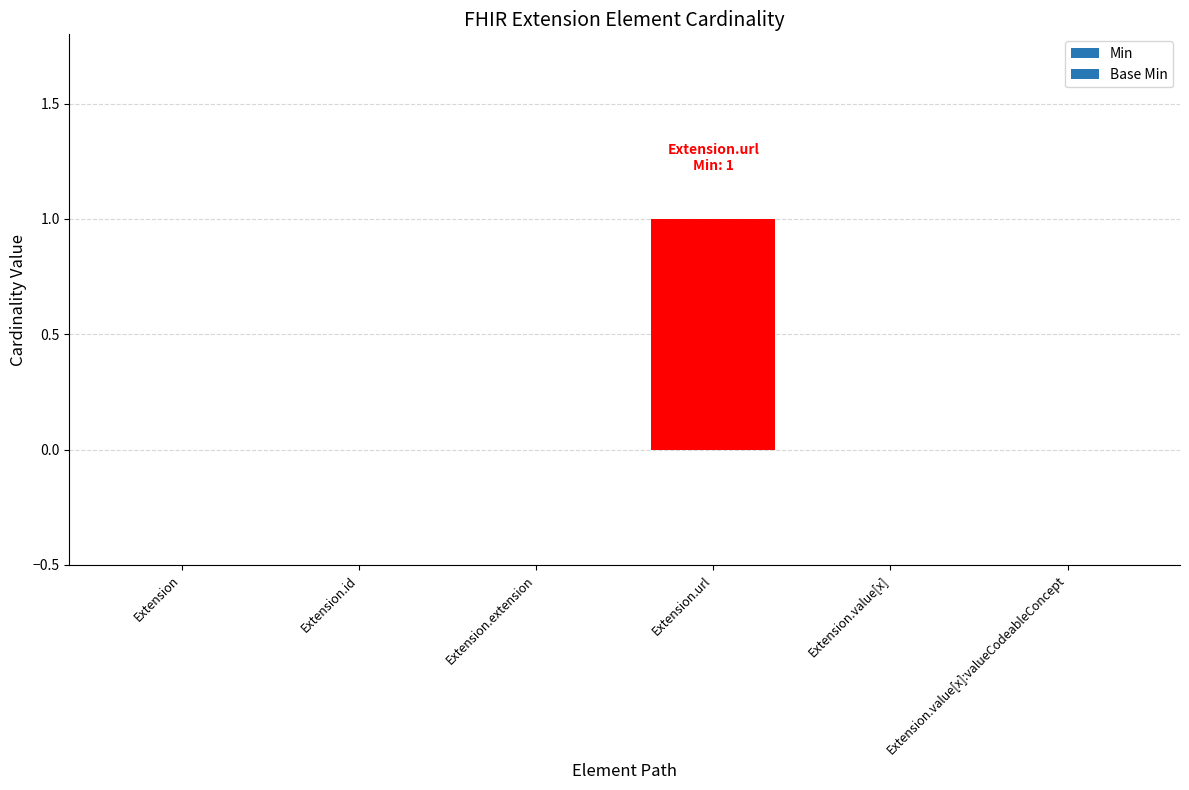

Count the number of data series in this chart.

2